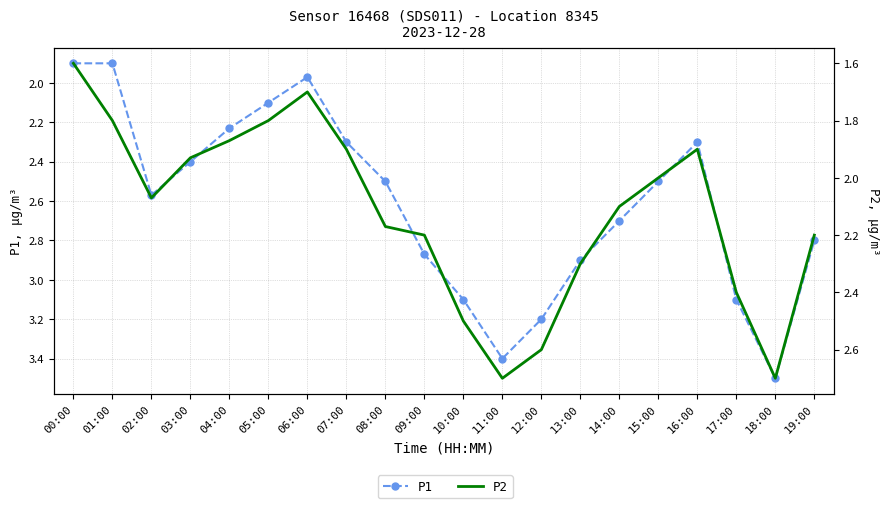

The P1 series shows 2.7 at 14:00. True or false?

True